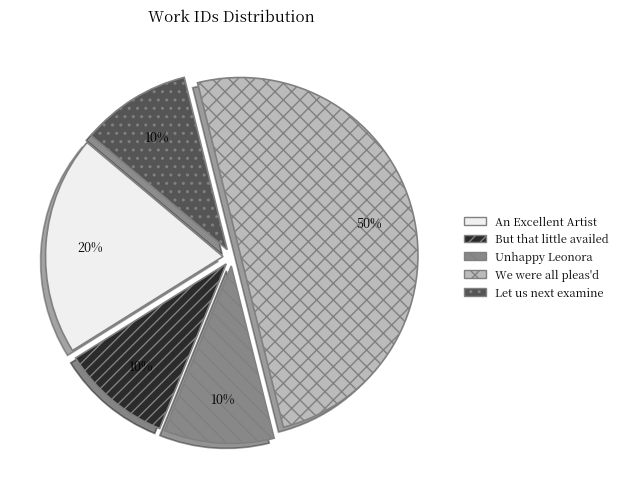

Does Unhappy Leonora represent more than half of the total?

No